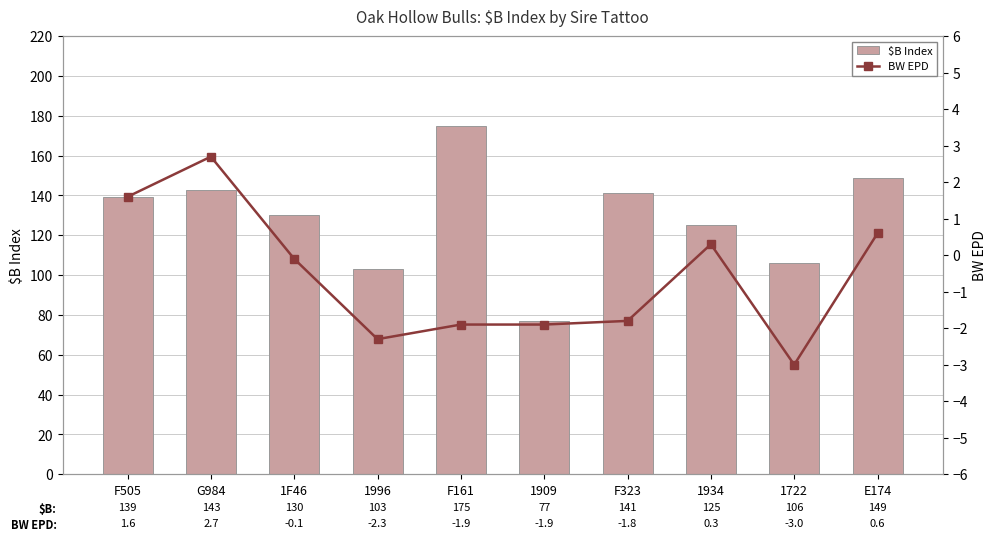

What are all the series names shown in the legend?

$B Index, BW EPD